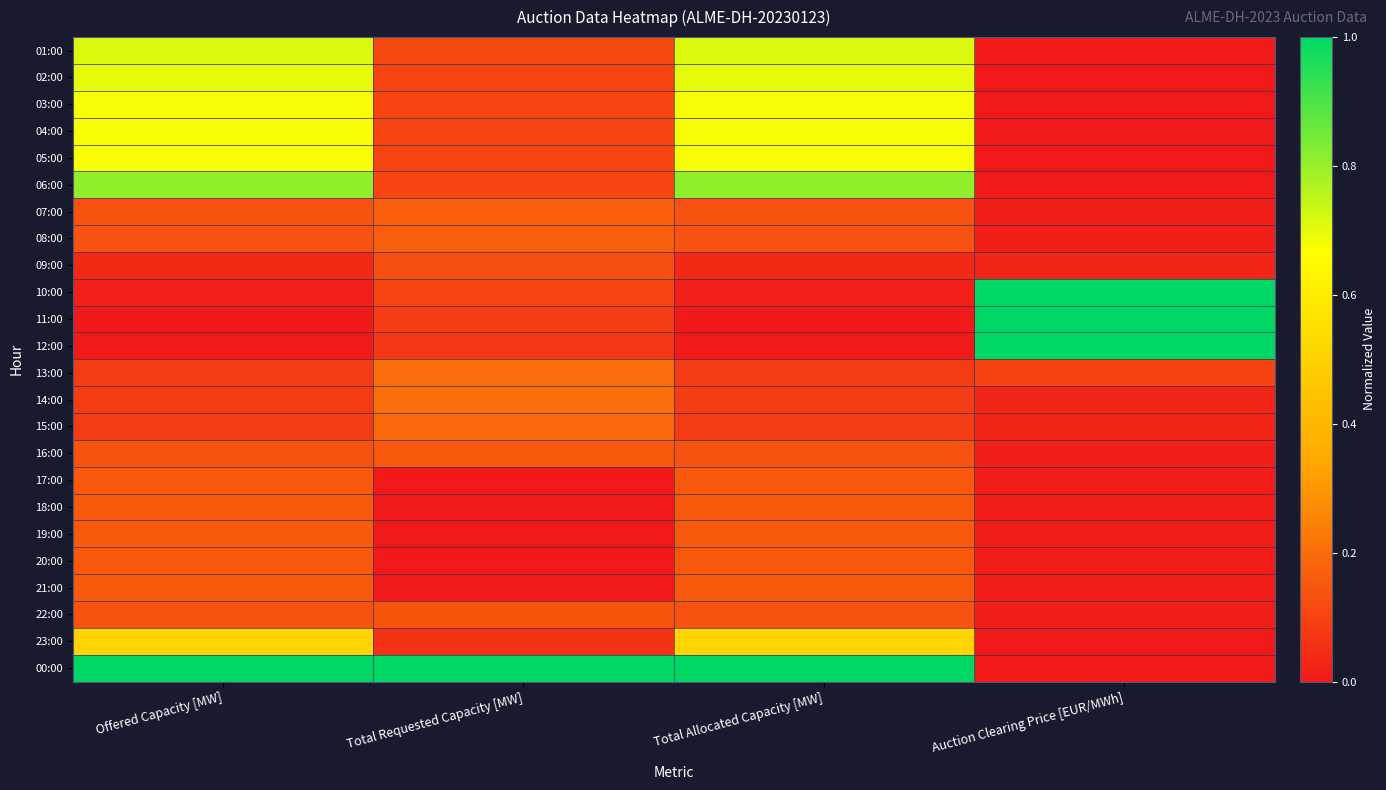

What is the total value across all series at Auction Clearing Price [EUR/MWh]?

3.3